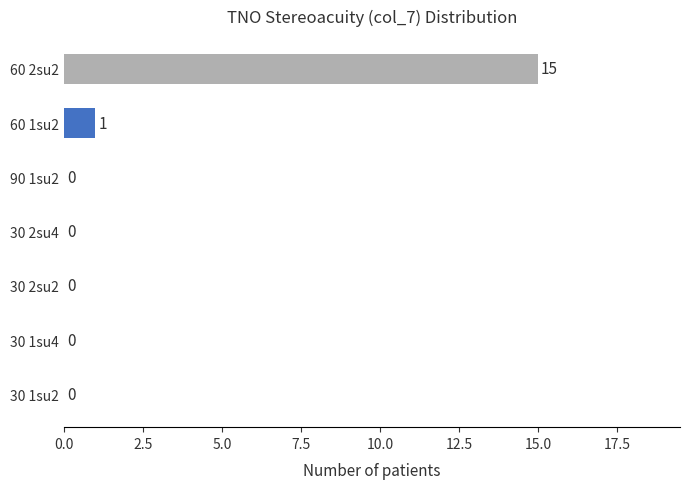

What is the sum of the values at 60 2su2 and 30 1su2?

15